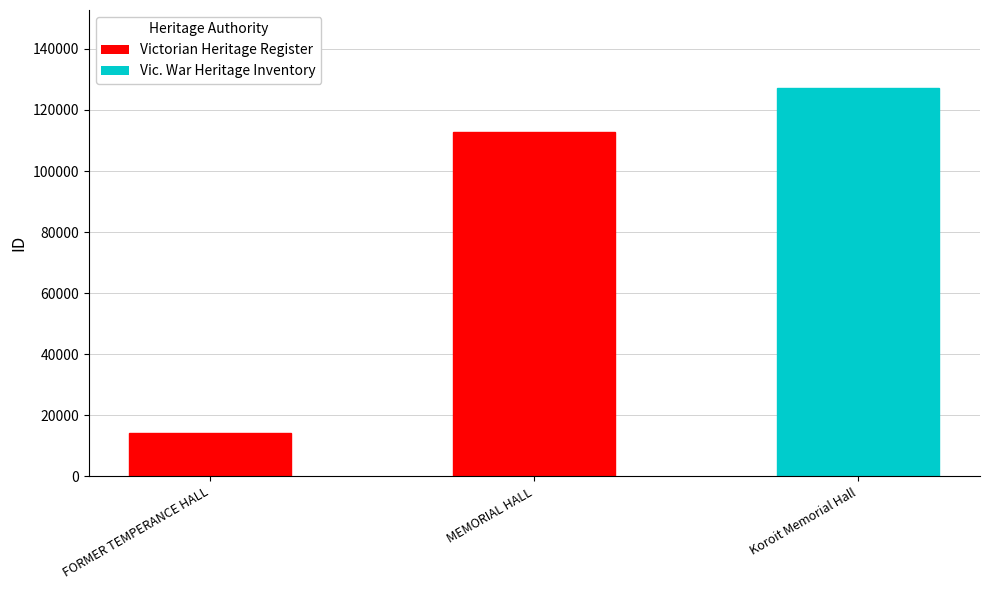

What is the value of the 2nd bar from the left?

112818